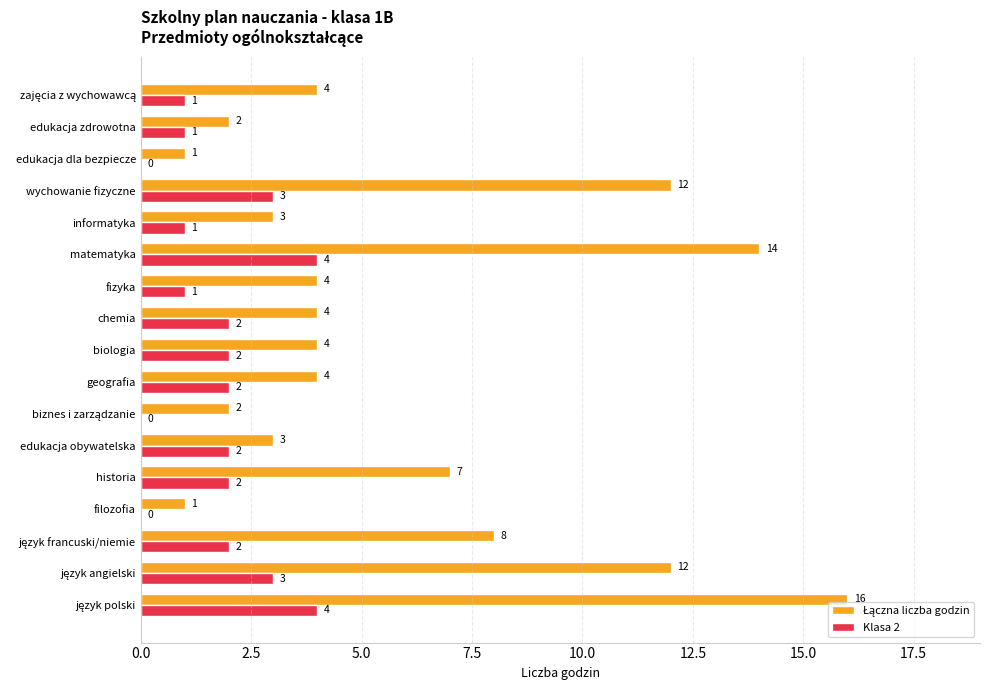

What value does the Klasa 2 series have at wychowanie fizyczne?

3